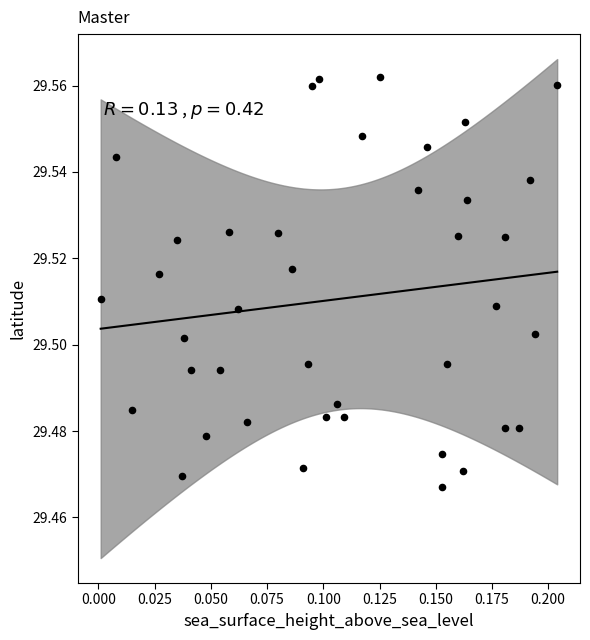

Count the number of points in this scatter plot.

40